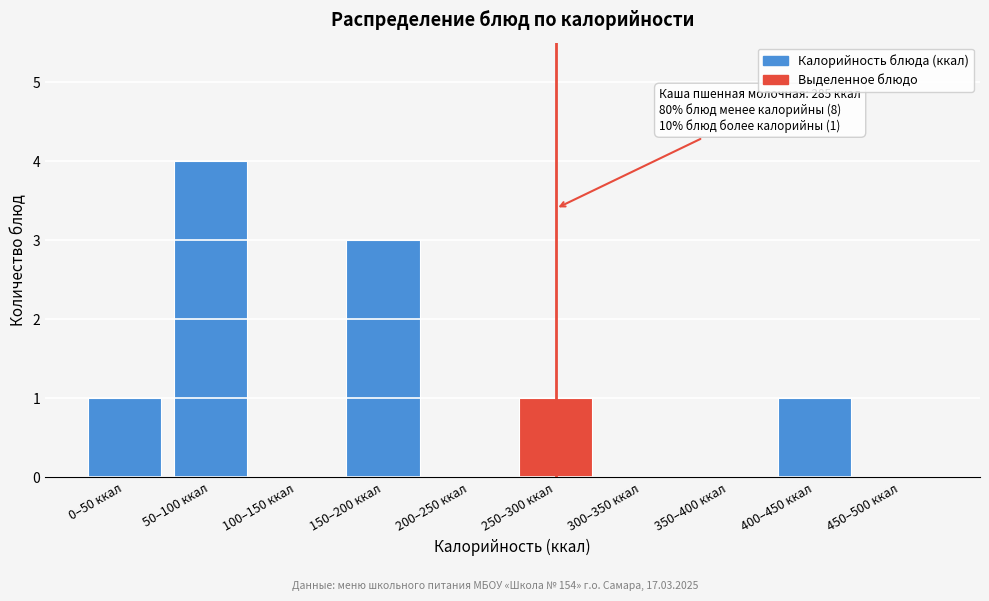

Reading left to right, what are all the values shown in this chart?

0–50 ккал=1	50–100 ккал=4	100–150 ккал=0	150–200 ккал=3	200–250 ккал=0	250–300 ккал=1	300–350 ккал=0	350–400 ккал=0	400–450 ккал=1	450–500 ккал=0